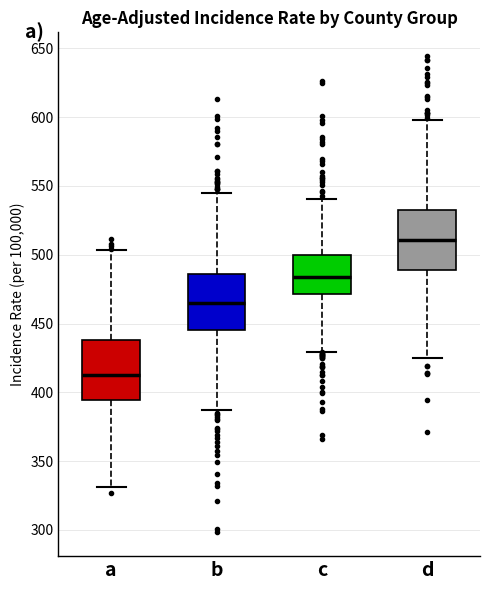

Which box's median line is the lowest?

a